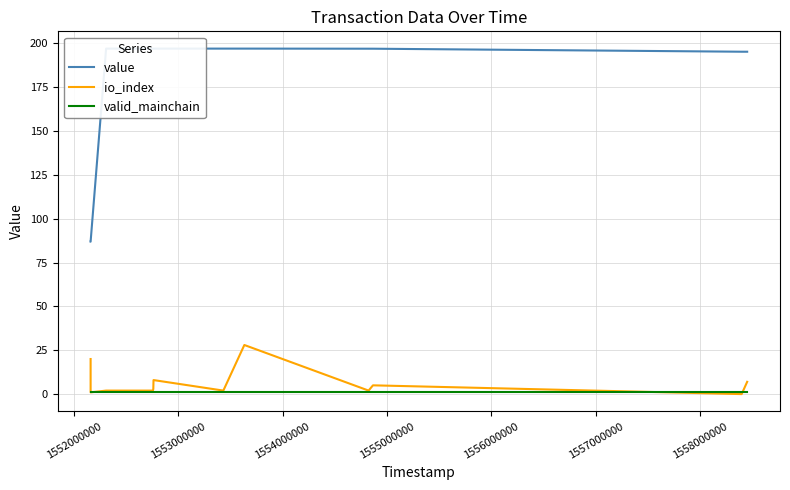

Is the value of value at 1552000000 greater than the value of valid_mainchain at 11?

Yes